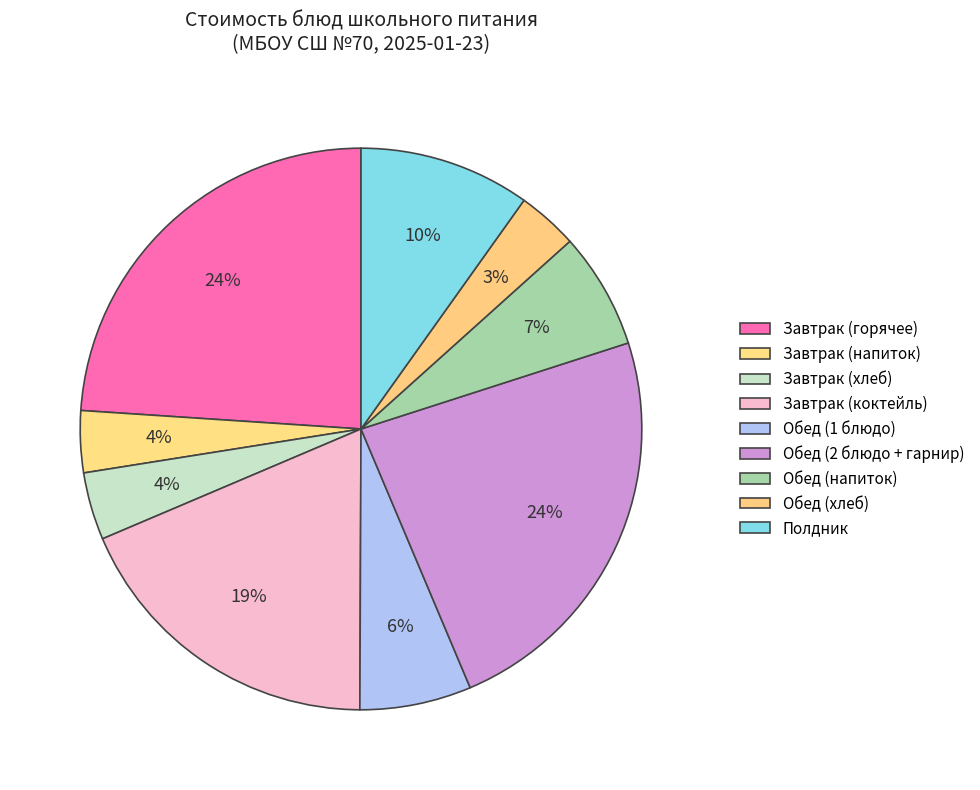

How many segments does this pie chart have?

9